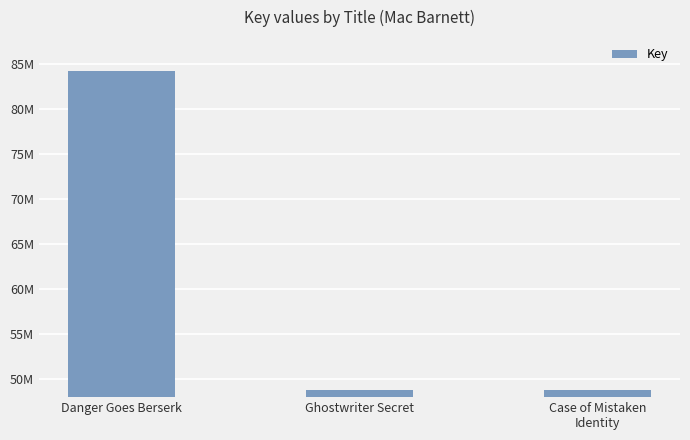

What position from the left is Danger Goes Berserk?

1